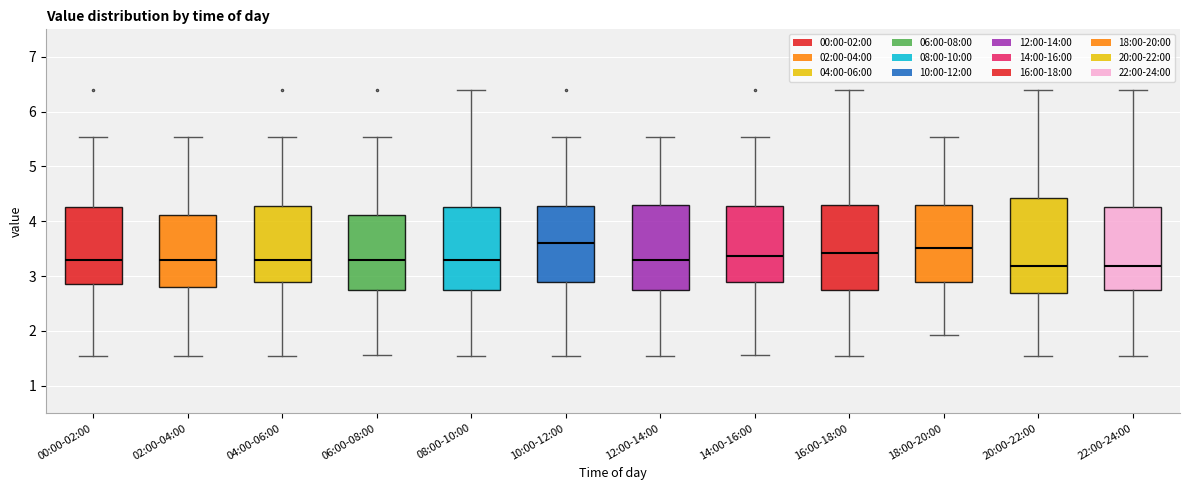

Reading left to right, read every box against the y-axis: the position of its median line, the range the box covers, and the ends of its whiskers. The values are not printed on the chart, so give them approximately, as read against the axis.

00:00-02:00: median 3.3, box 2.9 to 4.3, whiskers 1.6 to 5.5
02:00-04:00: median 3.3, box 2.8 to 4.1, whiskers 1.6 to 5.5
04:00-06:00: median 3.3, box 2.9 to 4.3, whiskers 1.6 to 5.5
06:00-08:00: median 3.3, box 2.8 to 4.1, whiskers 1.6 to 5.5
08:00-10:00: median 3.3, box 2.8 to 4.3, whiskers 1.6 to 6.4
10:00-12:00: median 3.6, box 2.9 to 4.3, whiskers 1.6 to 5.5
12:00-14:00: median 3.3, box 2.8 to 4.3, whiskers 1.6 to 5.5
14:00-16:00: median 3.4, box 2.9 to 4.3, whiskers 1.6 to 5.5
16:00-18:00: median 3.4, box 2.8 to 4.3, whiskers 1.6 to 6.4
18:00-20:00: median 3.5, box 2.9 to 4.3, whiskers 1.9 to 5.5
20:00-22:00: median 3.2, box 2.7 to 4.4, whiskers 1.6 to 6.4
22:00-24:00: median 3.2, box 2.8 to 4.3, whiskers 1.6 to 6.4